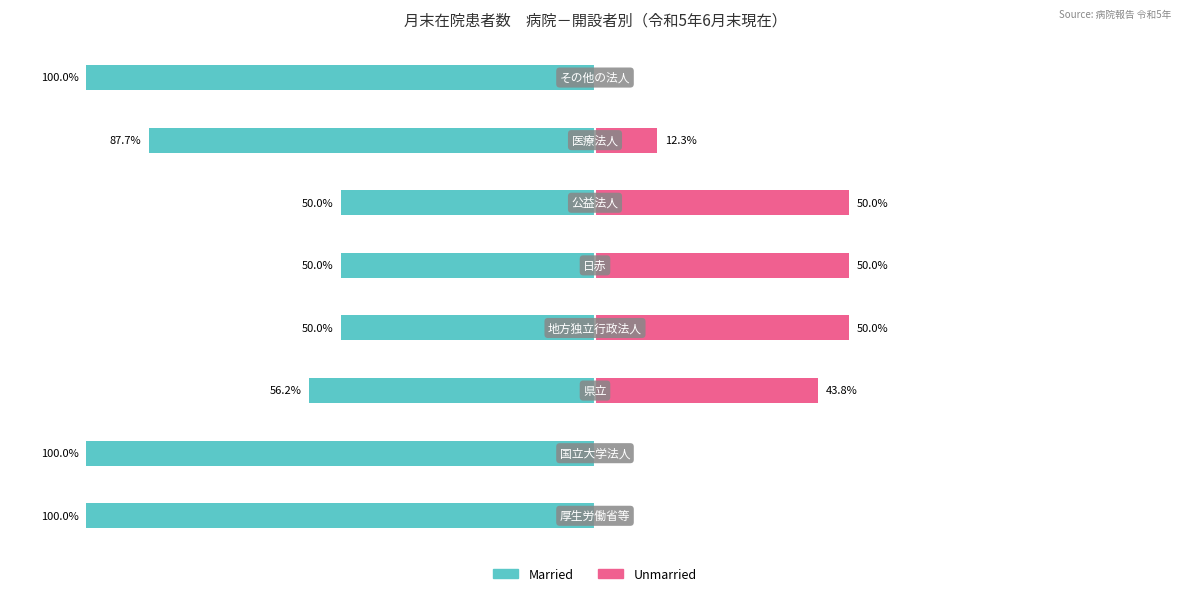

What is the average value of the Married series?

-74.2